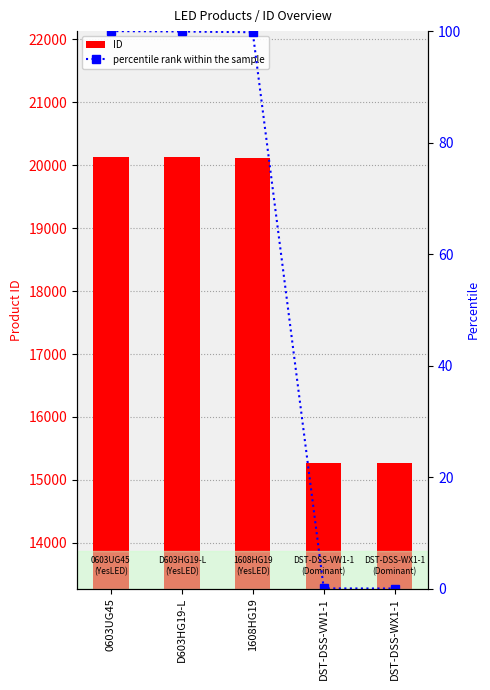

Is it true that percentile rank within the sample equals 60.0 at 1608HG19?

False